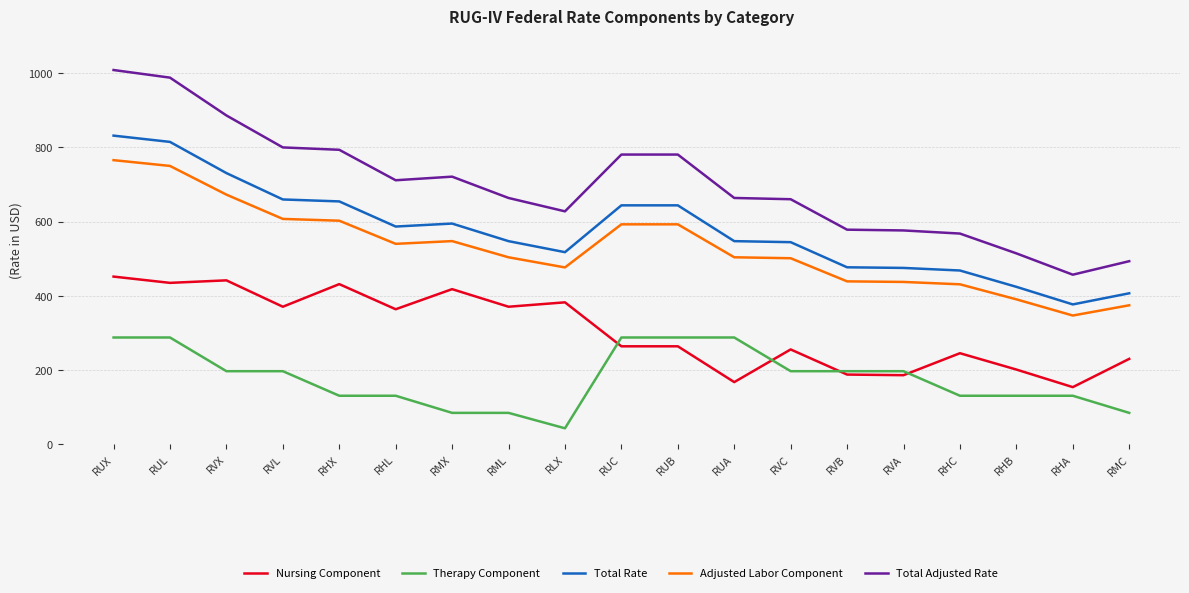

What position from the left is RMX?

7